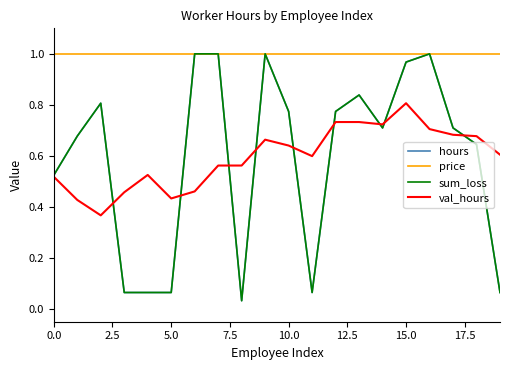

Does the chart have visible grid lines?

No